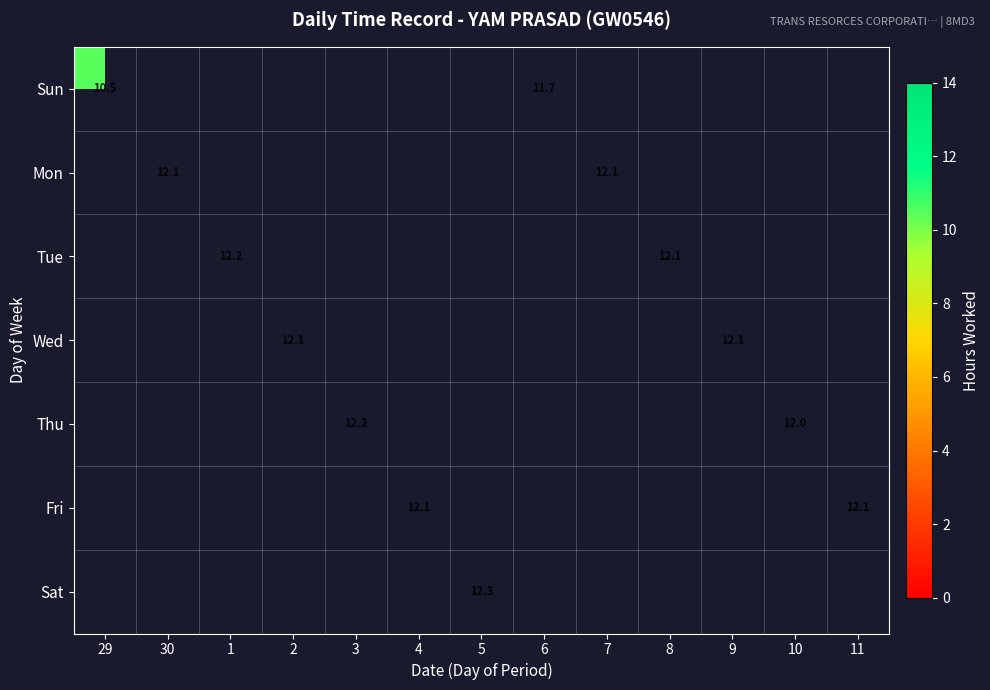

Between 2 and 9, which is larger?

9